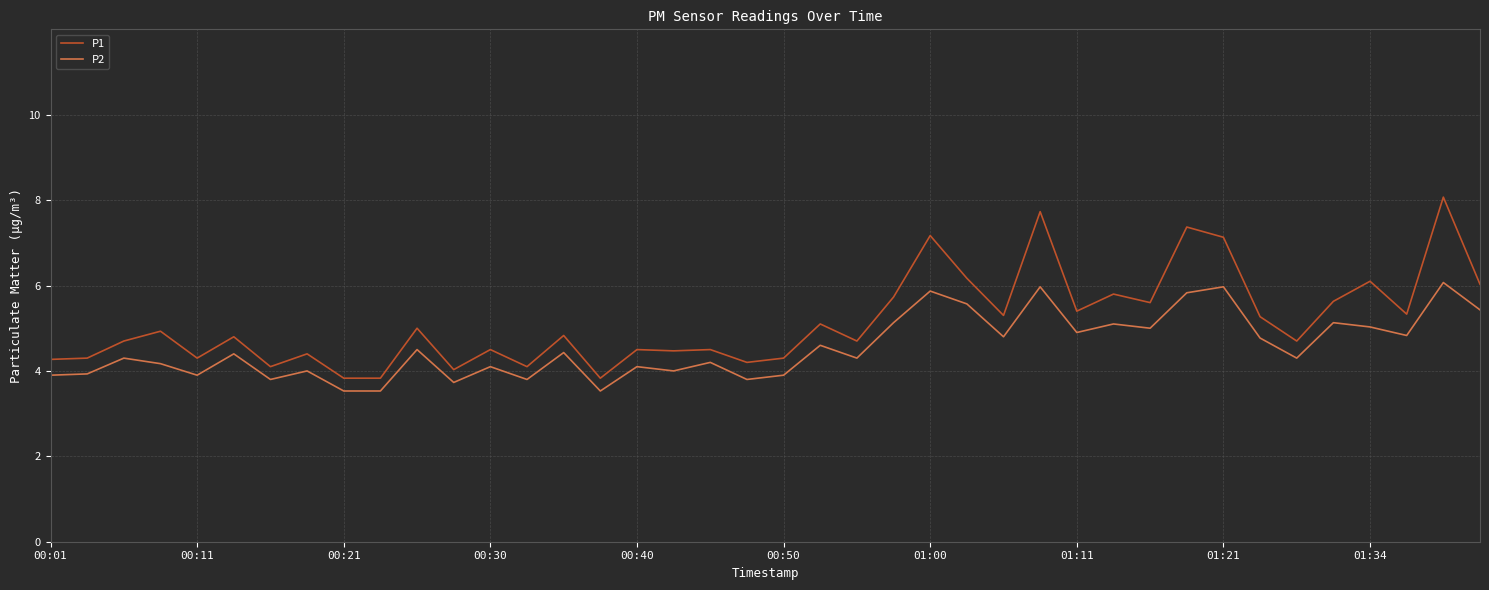

What are all the series names shown in the legend?

P1, P2